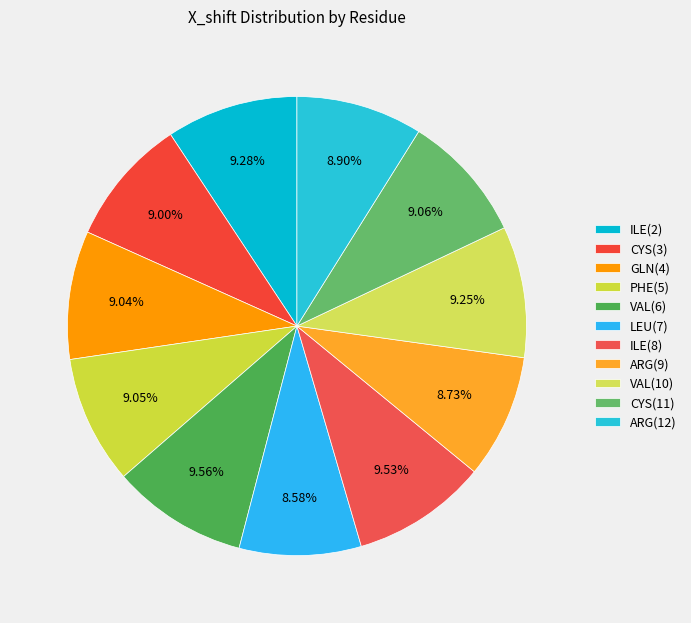

Between GLN(4) and CYS(11), which is larger?

CYS(11)